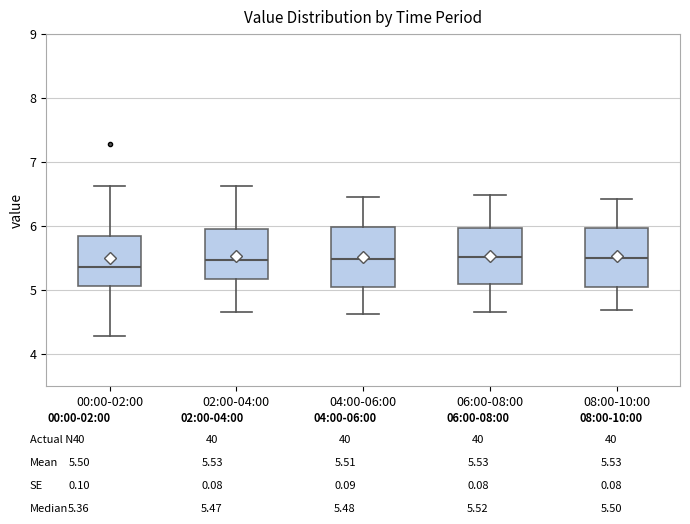

Reading left to right, transcribe this box plot: for each box, give where its median line is, the range the box spans, and where its two whiskers end, as read against the y-axis. The values are not printed on the chart, so give them approximately, as read against the axis.

00:00-02:00: median 5.4, box 5.1 to 5.8, whiskers 4.3 to 6.6
02:00-04:00: median 5.5, box 5.2 to 6.0, whiskers 4.7 to 6.6
04:00-06:00: median 5.5, box 5.0 to 6.0, whiskers 4.6 to 6.5
06:00-08:00: median 5.5, box 5.1 to 6.0, whiskers 4.7 to 6.5
08:00-10:00: median 5.5, box 5.0 to 6.0, whiskers 4.7 to 6.4